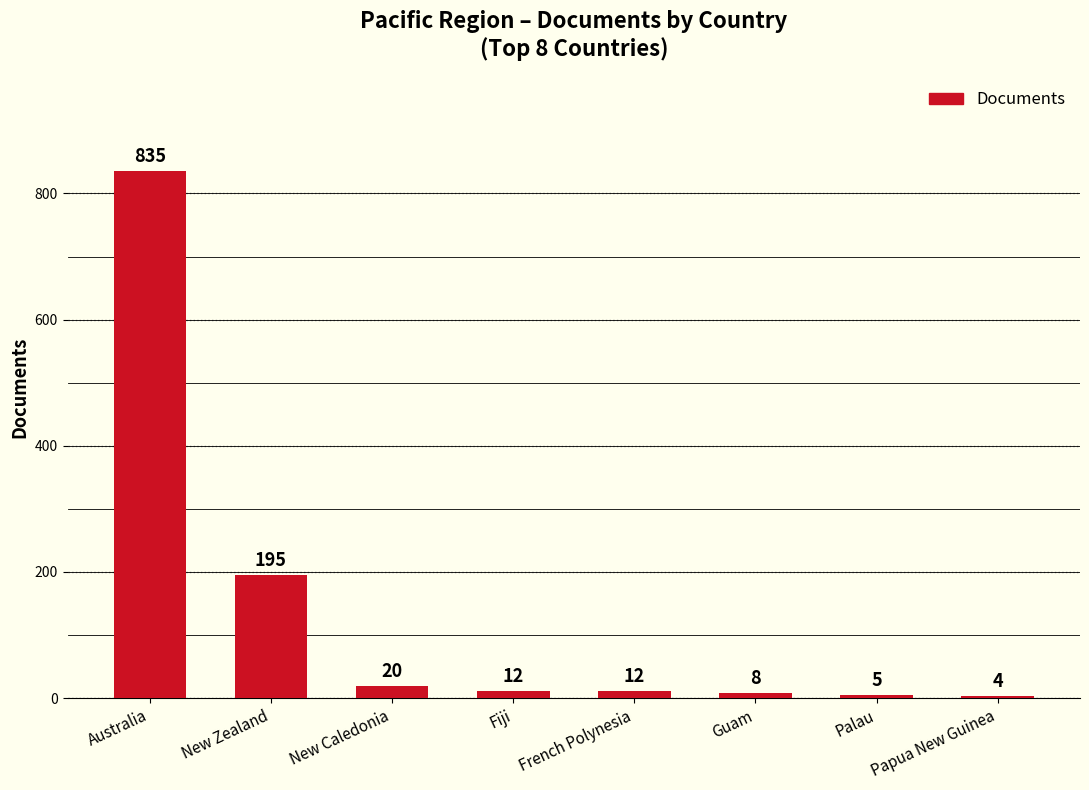

The value at Guam is 8. True or false?

True